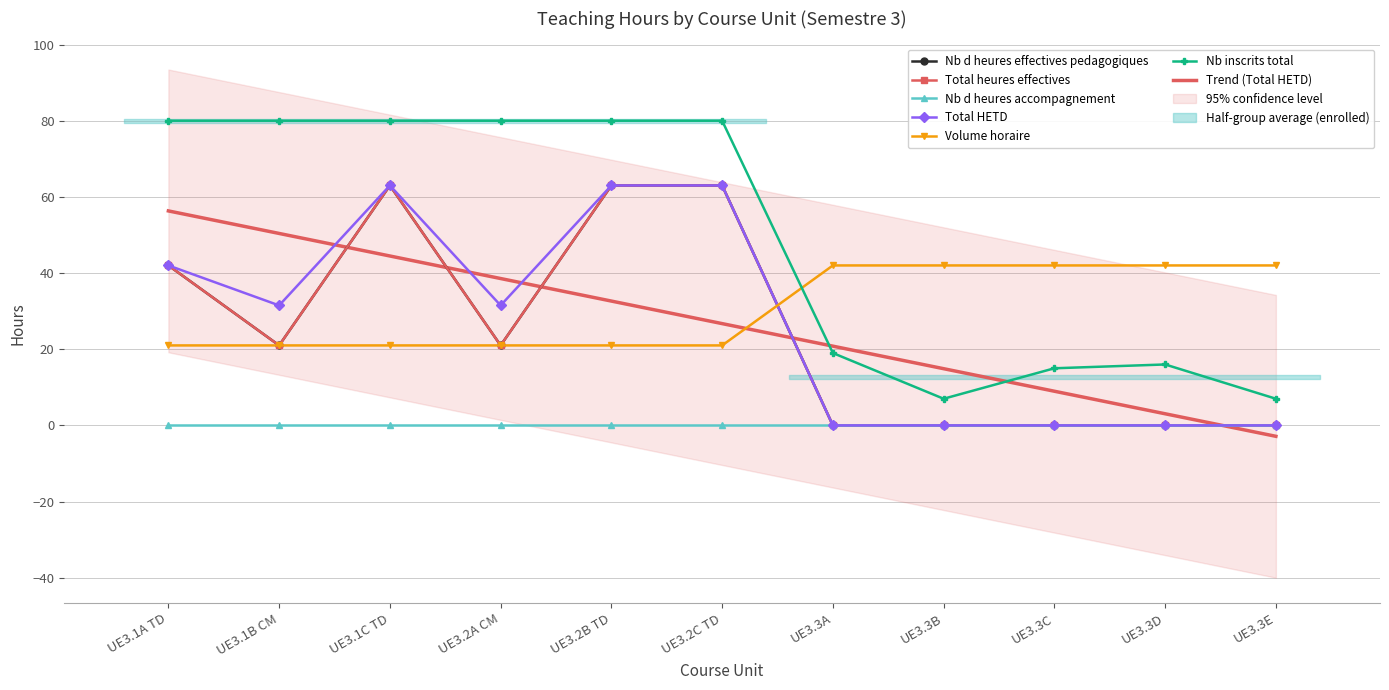

At which category is the sum across all series the highest?

UE3.1C TD